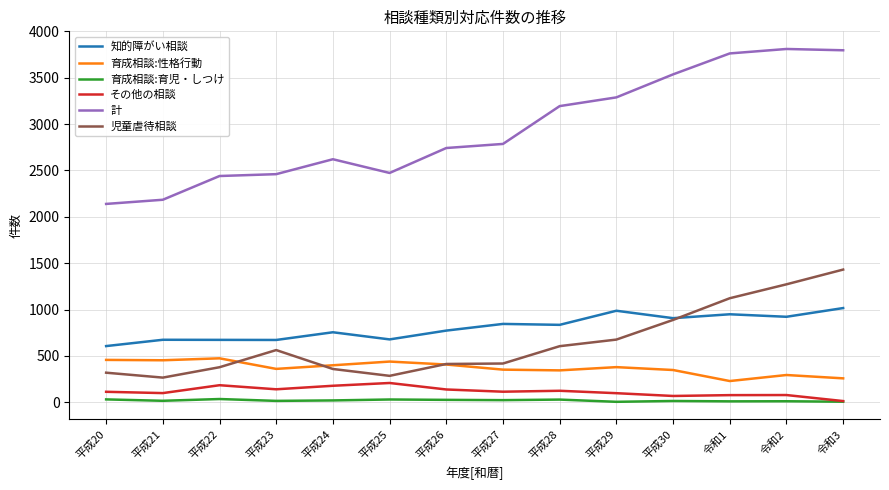

What is the spread (max minus min) of values at 平成29?

3283